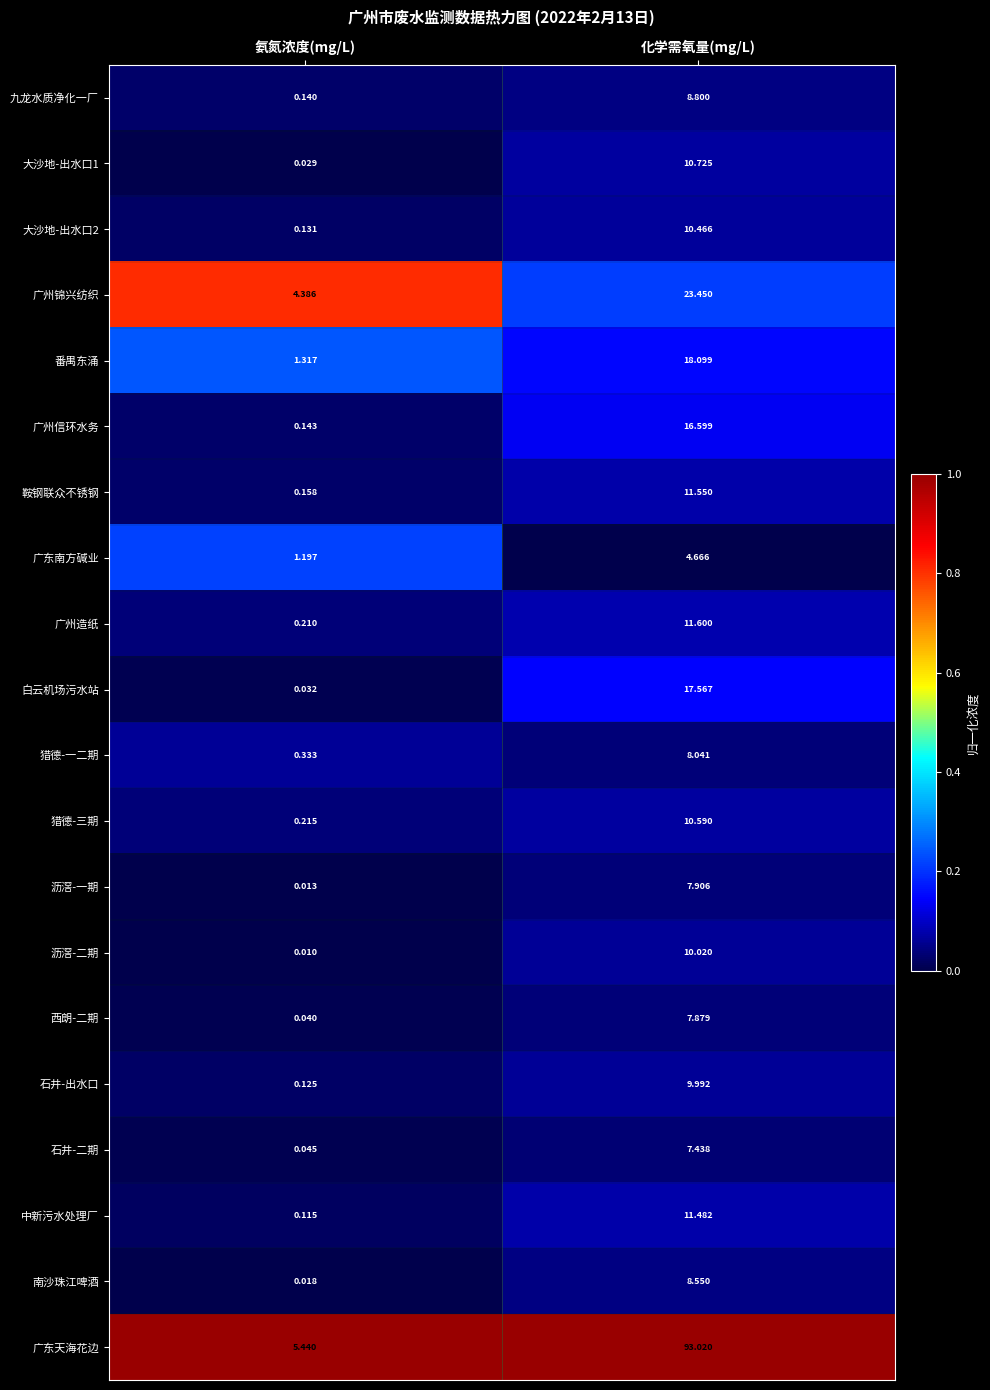

At 氨氮浓度(mg/L), list the series in order from largest to smallest.

广东天海花边, 广州锦兴纺织, 番禺东涌, 广东南方碱业, 猎德-一二期, 猎德-三期, 广州造纸, 鞍钢联众不锈钢, 广州信环水务, 九龙水质净化一厂, 大沙地-出水口2, 石井-出水口, 中新污水处理厂, 石井-二期, 西朗-二期, 白云机场污水站, 大沙地-出水口1, 南沙珠江啤酒, 沥滘-一期, 沥滘-二期